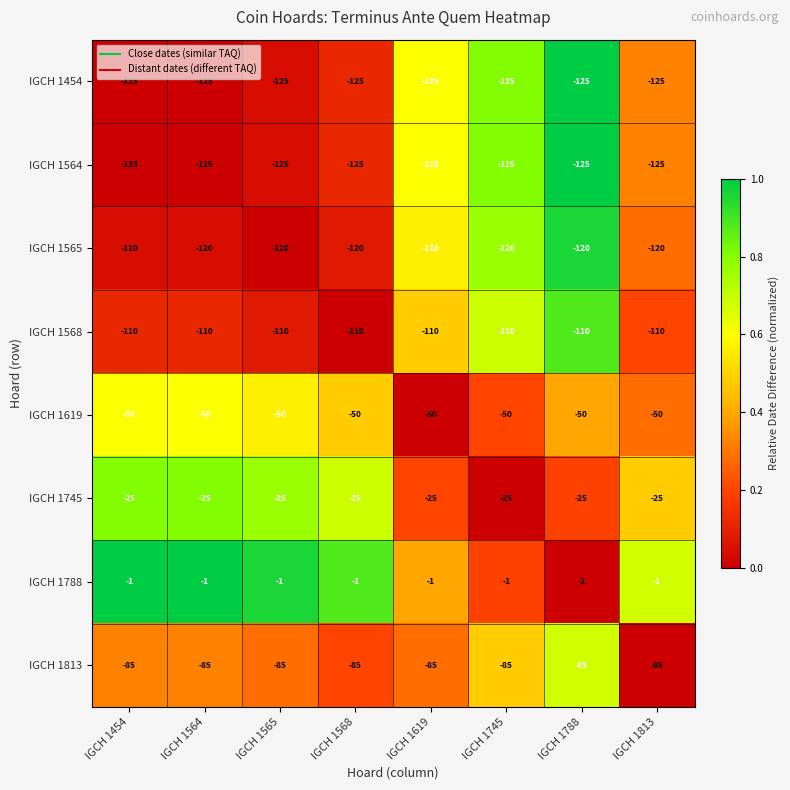

What is the minimum value shown in the chart?

-125